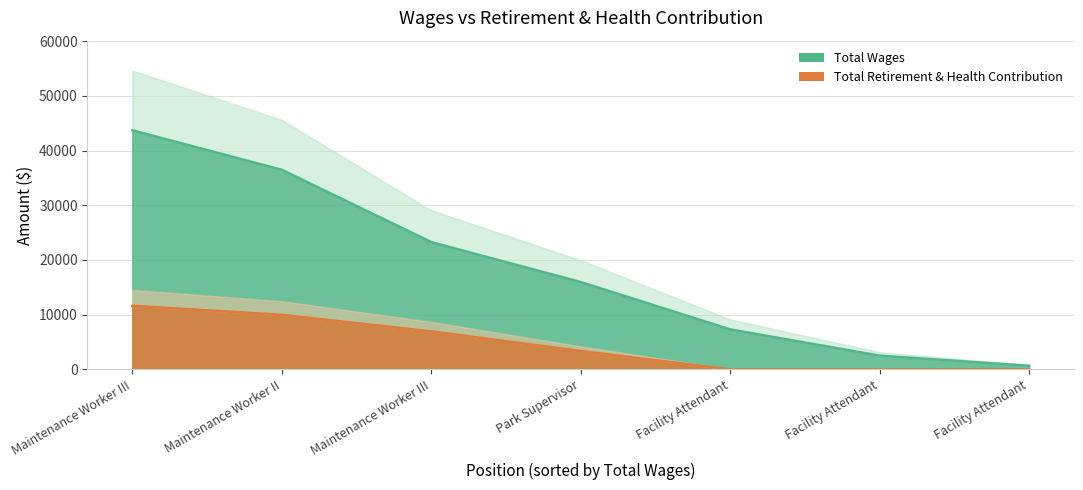

True or false: Total Wages and Total Retirement & Health Contribution cross at least once.

False